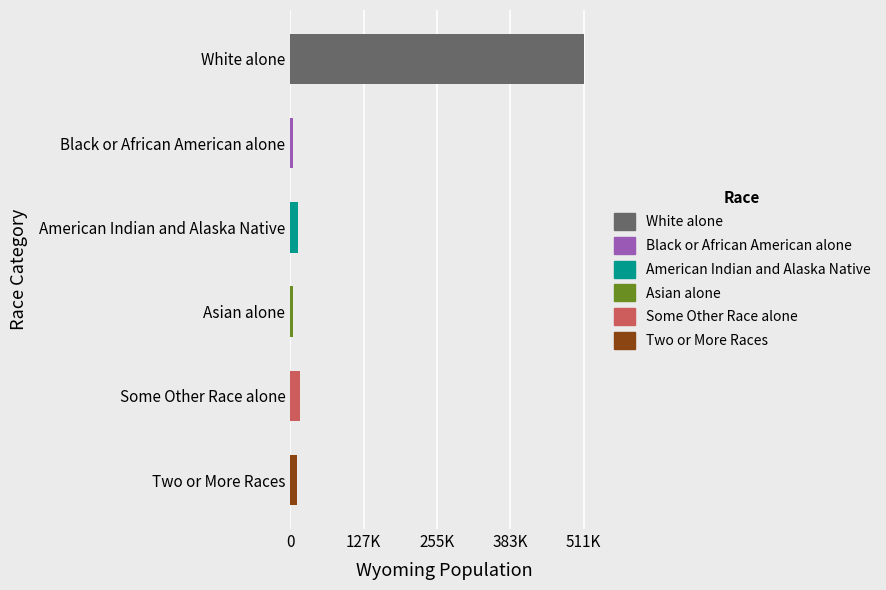

Are the bars horizontal?

Yes